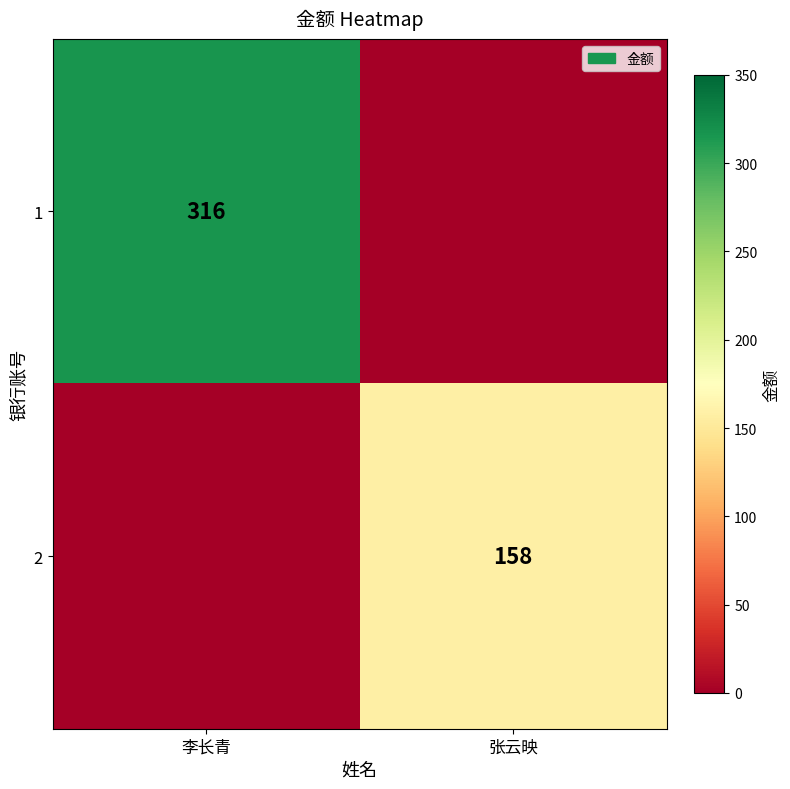

Is it true that 1 equals 316 at 李长青?

True